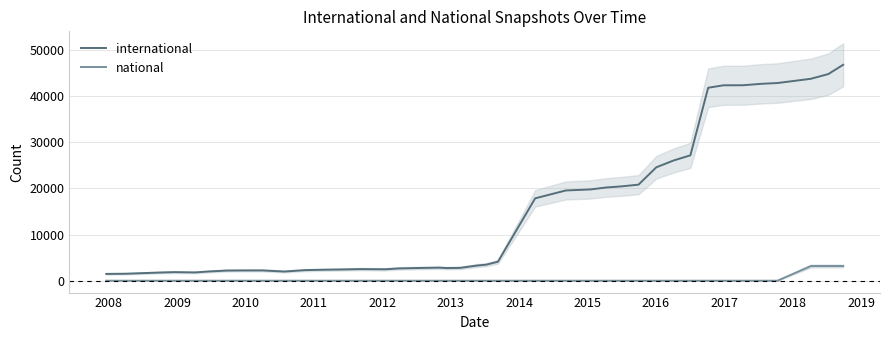

What is the minimum value for international?

1476